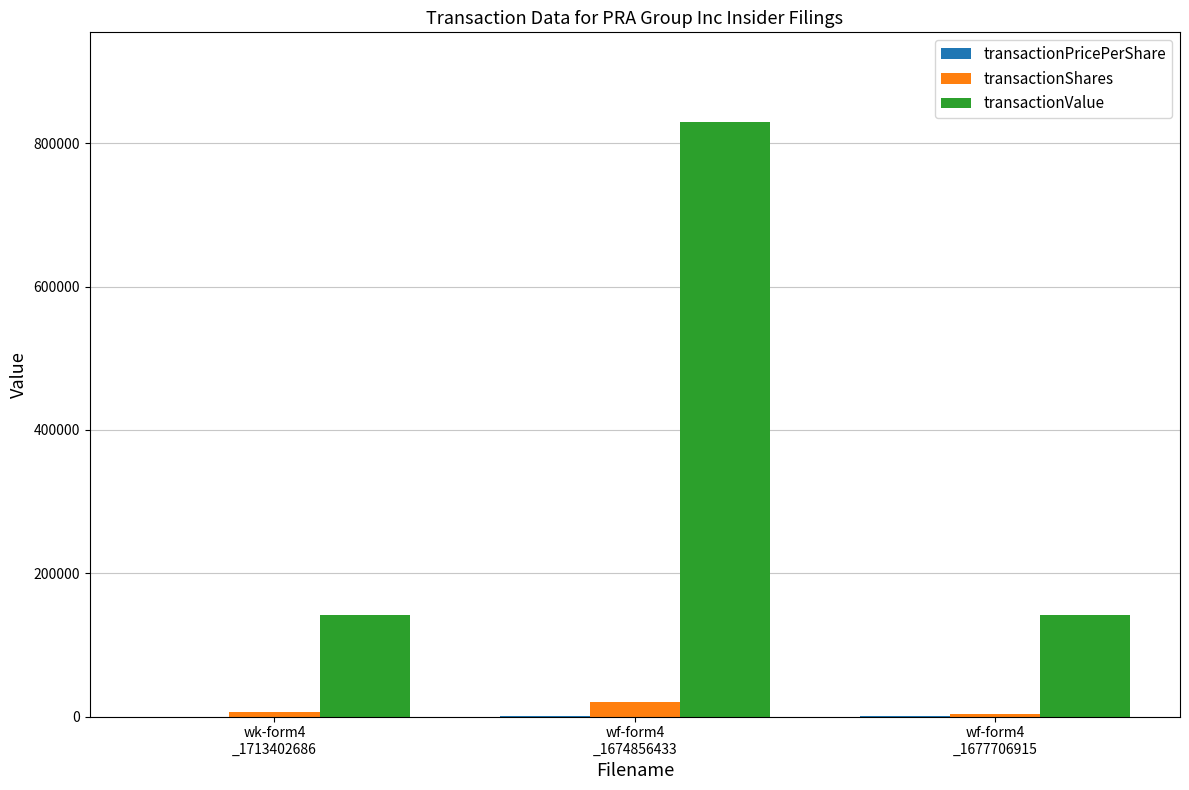

Are the bars grouped side by side (vs. stacked)?

Yes